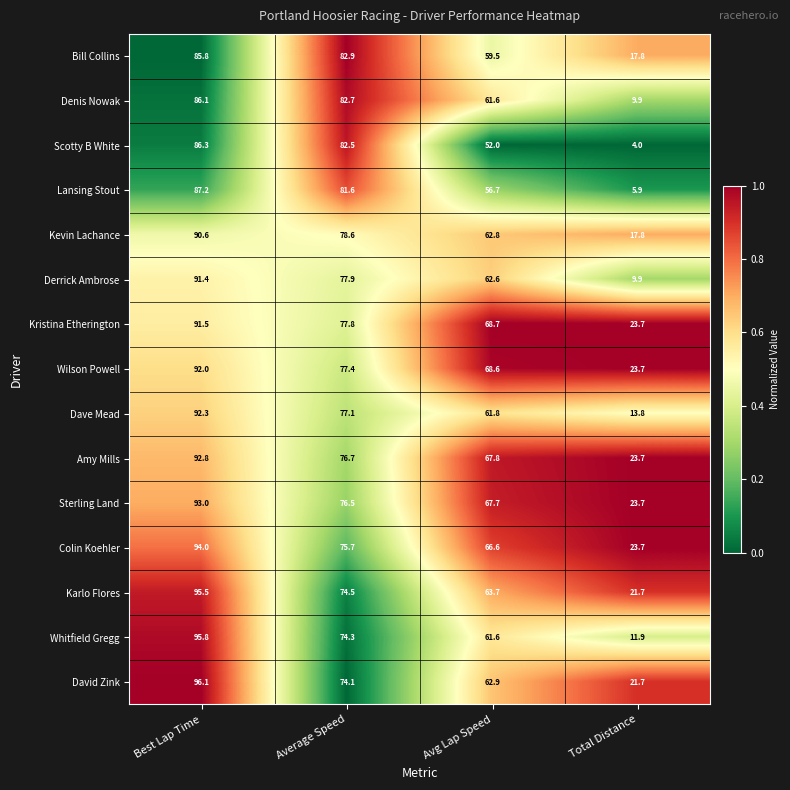

What is the spread (max minus min) of values at Avg Lap Speed?

16.7